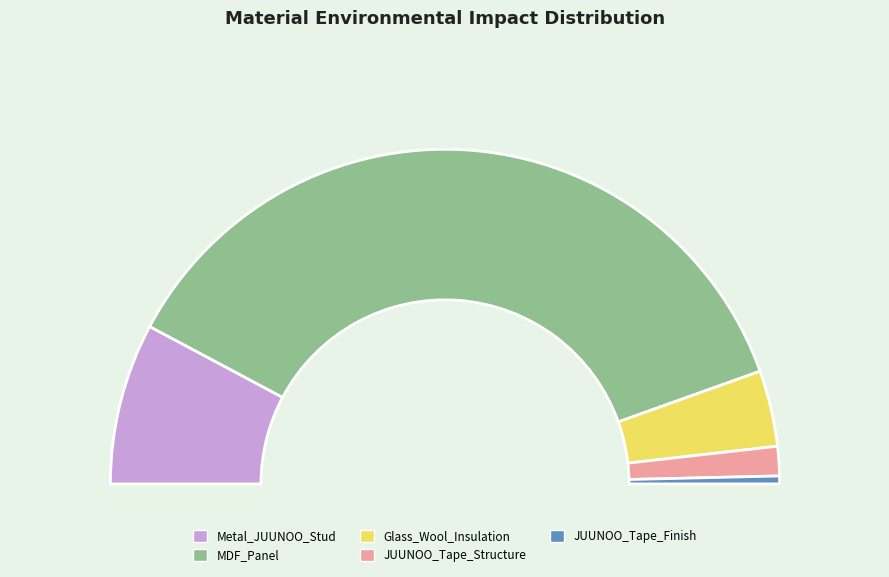

Which slice is the largest?

MDF_Panel